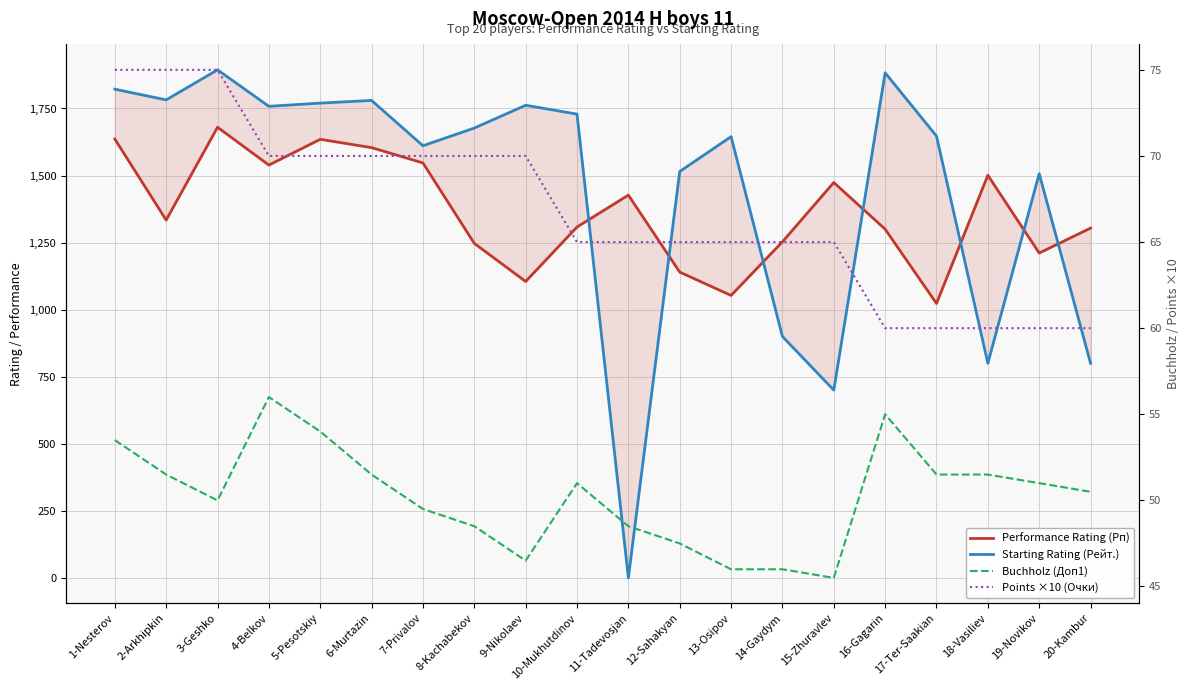

At which category is the sum across all series the highest?

3-Geshko